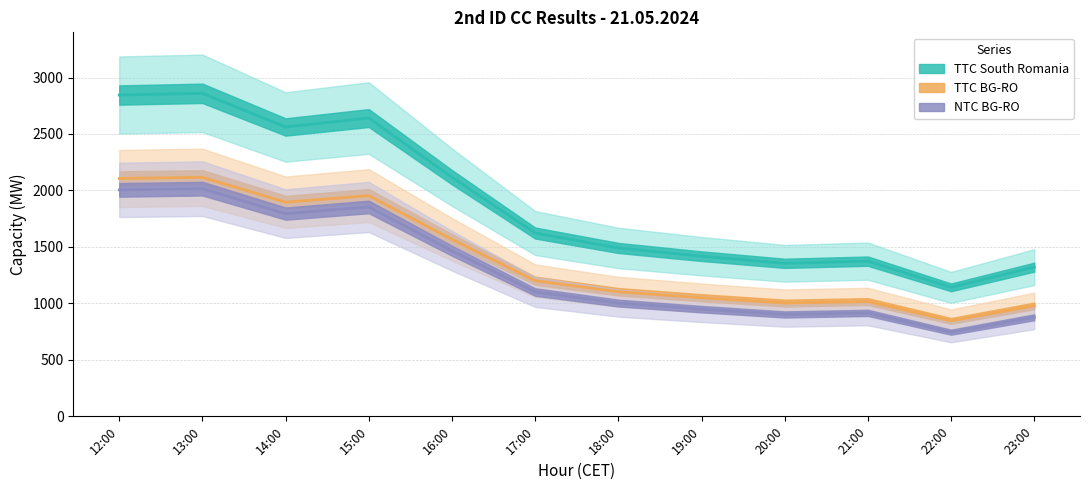

Which series has the largest range (max minus min)?

TTC South Romania